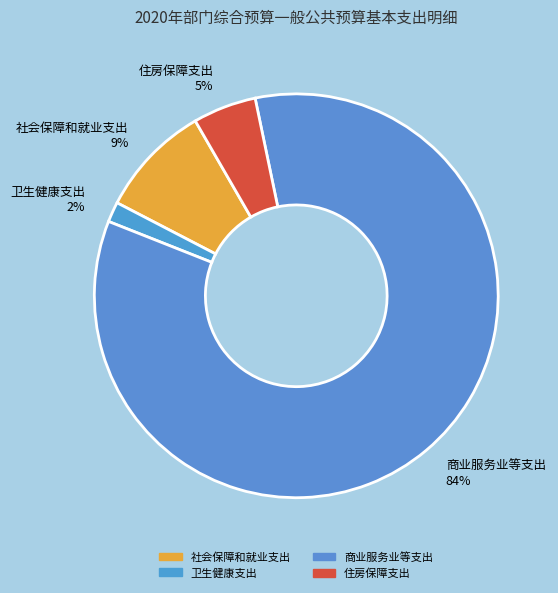

Is there a majority slice in this chart?

Yes